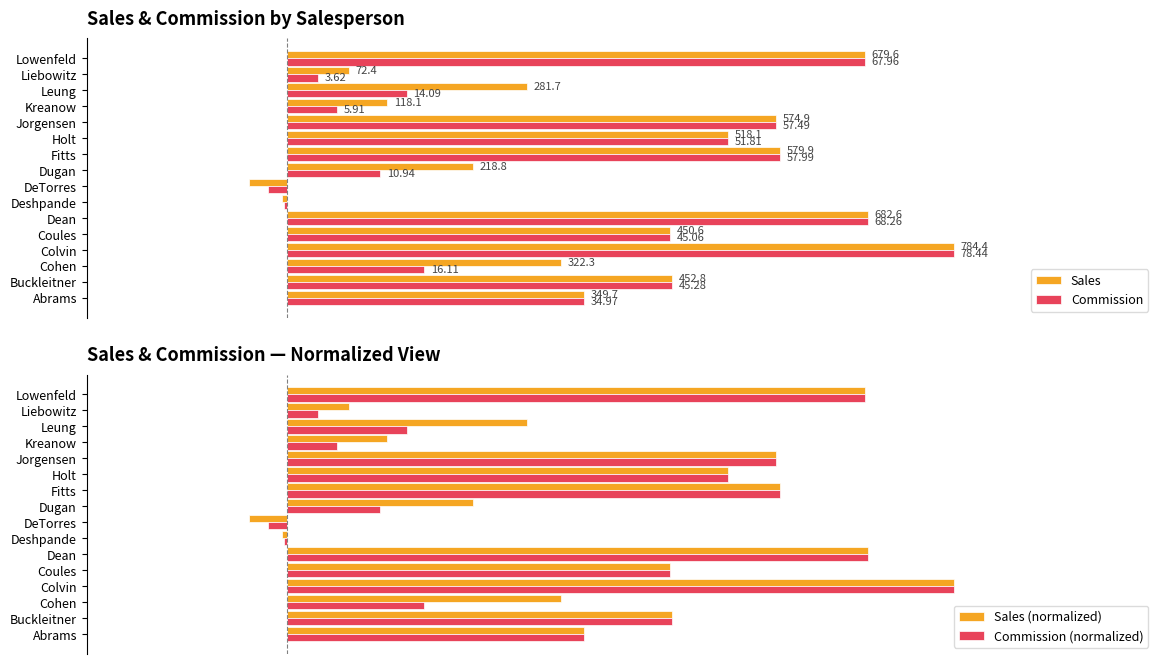

Between Coules and Kreanow, which series saw the biggest shift?

Commission